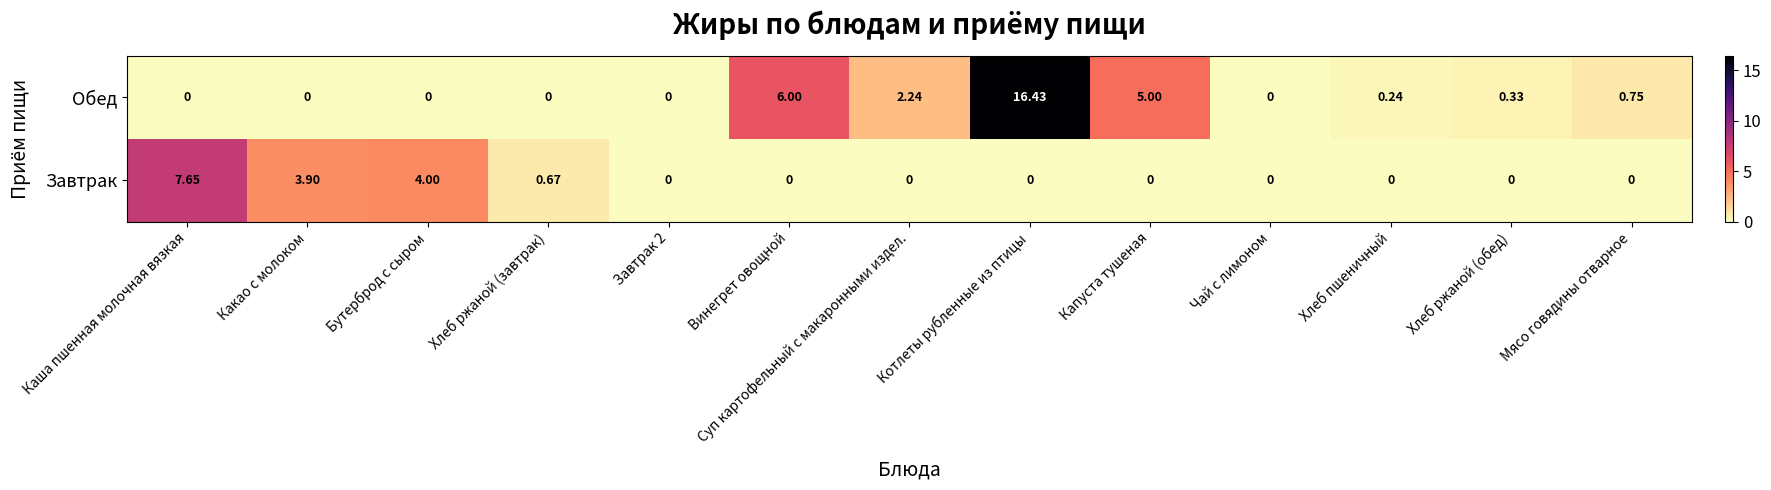

How many distinct data groups are displayed?

2